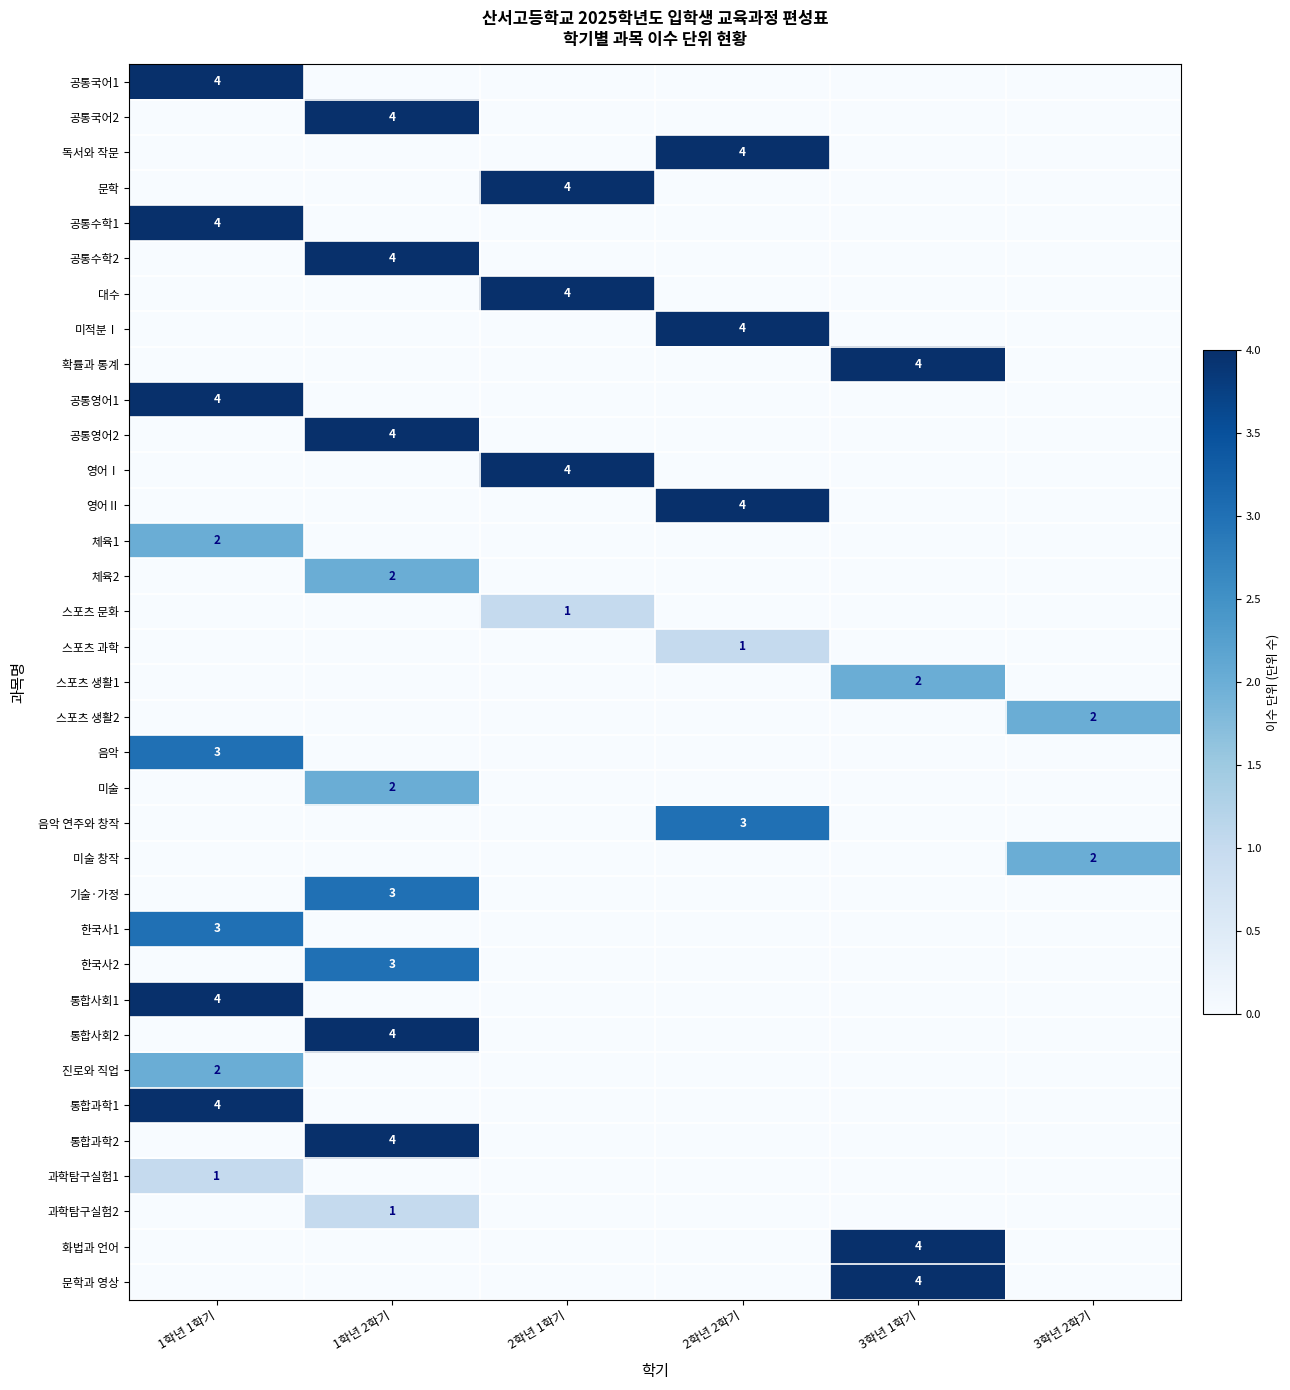

The value of 문학과 영상 at 3학년 1학기 is 7. True or false?

False